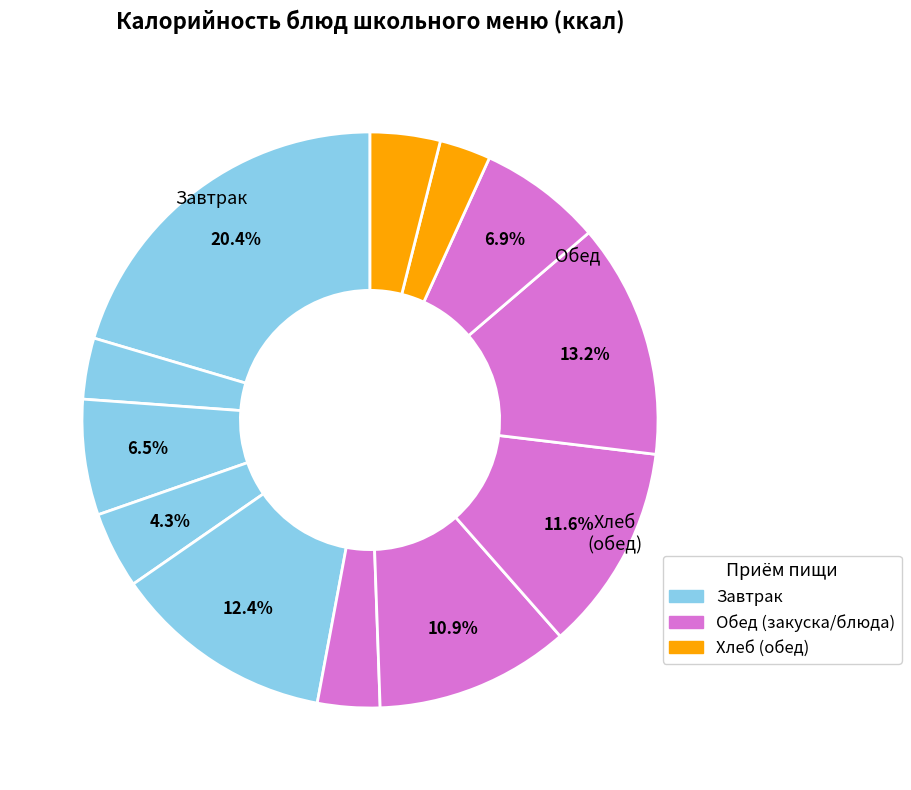

How many slices are in this pie chart?

12